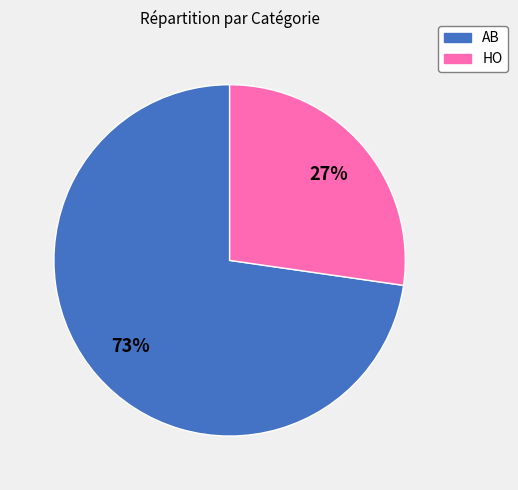

Rank the categories by value from highest to lowest.

AB, HO